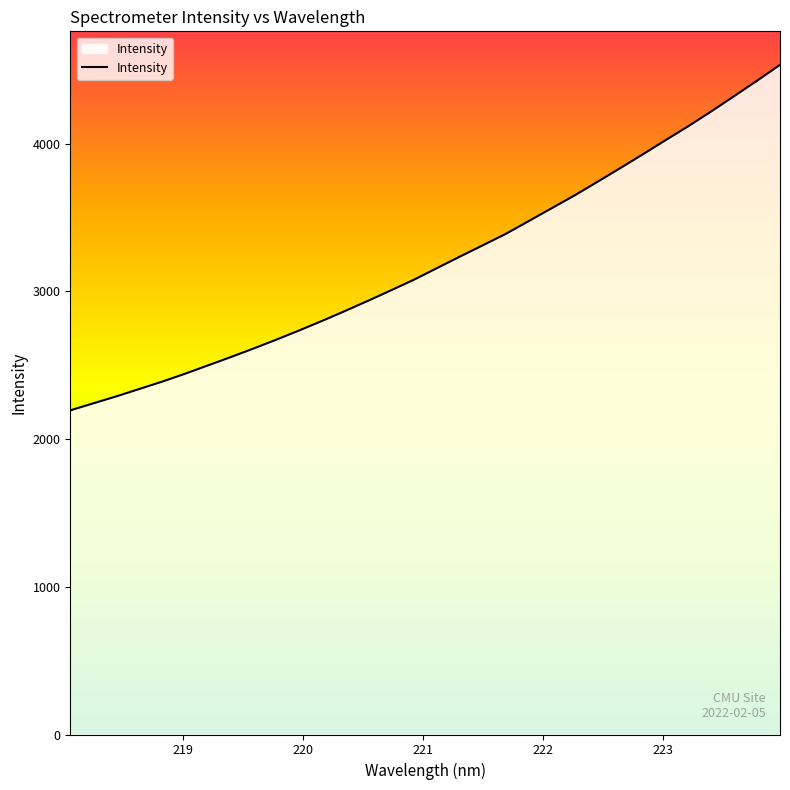

True or false: the data has more than 2 interior local peaks.

False